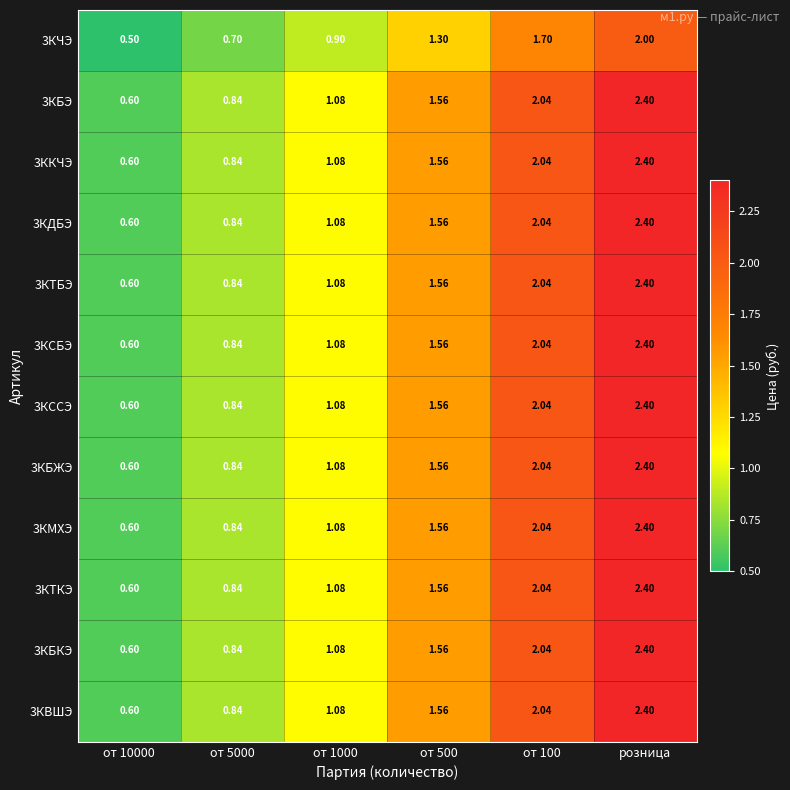

Is the value of 3КБЭ at от 1000 greater than the value of 3КВШЭ at от 100?

No